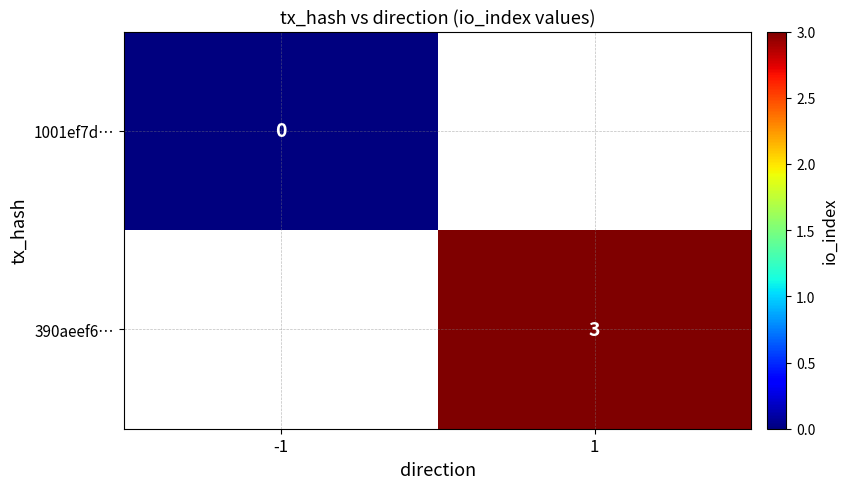

The 390aeef6… series shows 1 at 1. True or false?

False